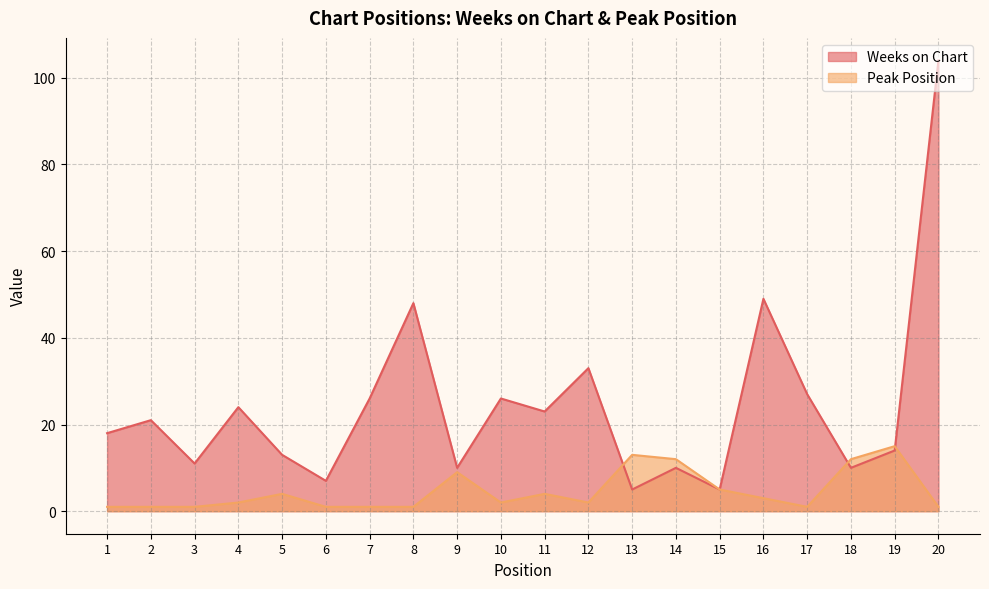

At how many categories does at least one series exceed 6?

19